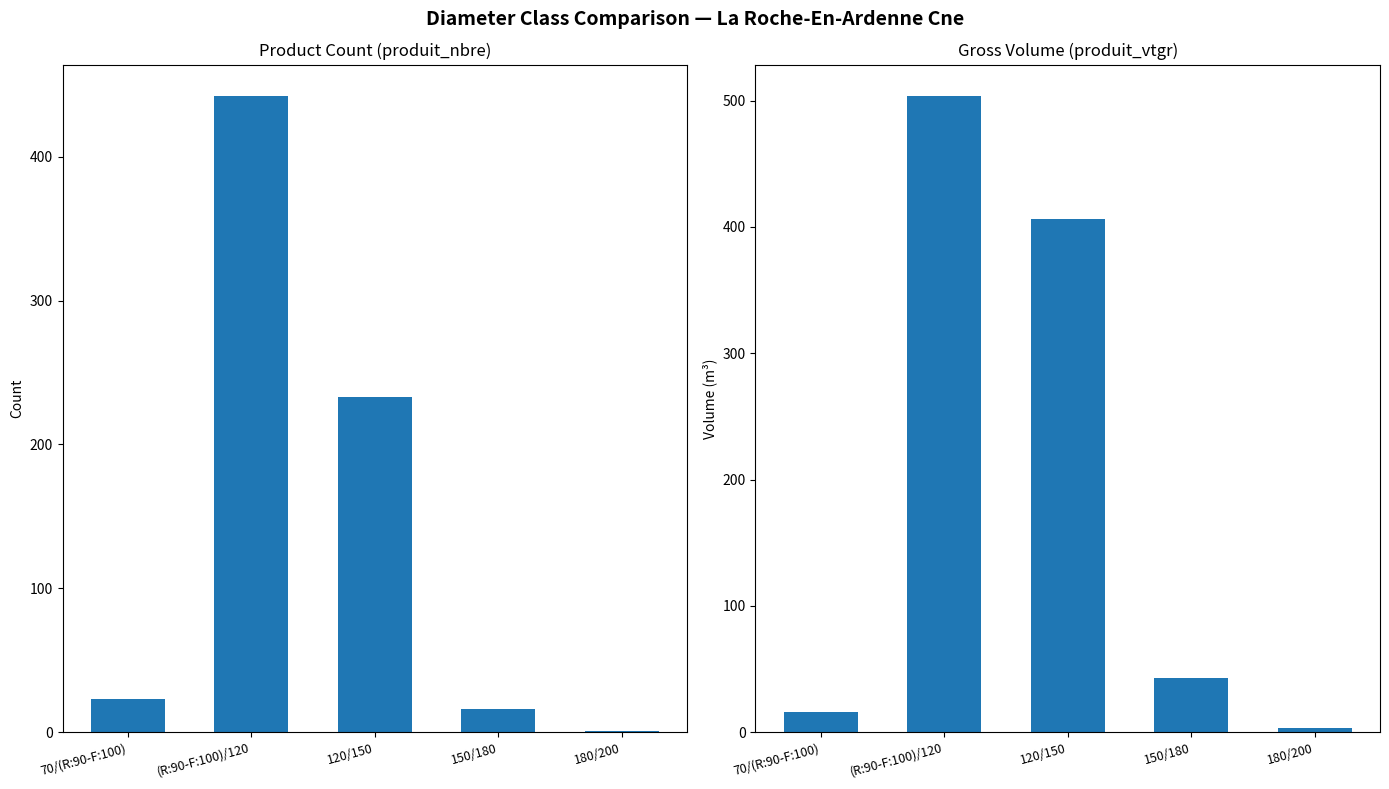

What is the difference between the produit_vtgr values at 150/180 and 120/150?

364.0